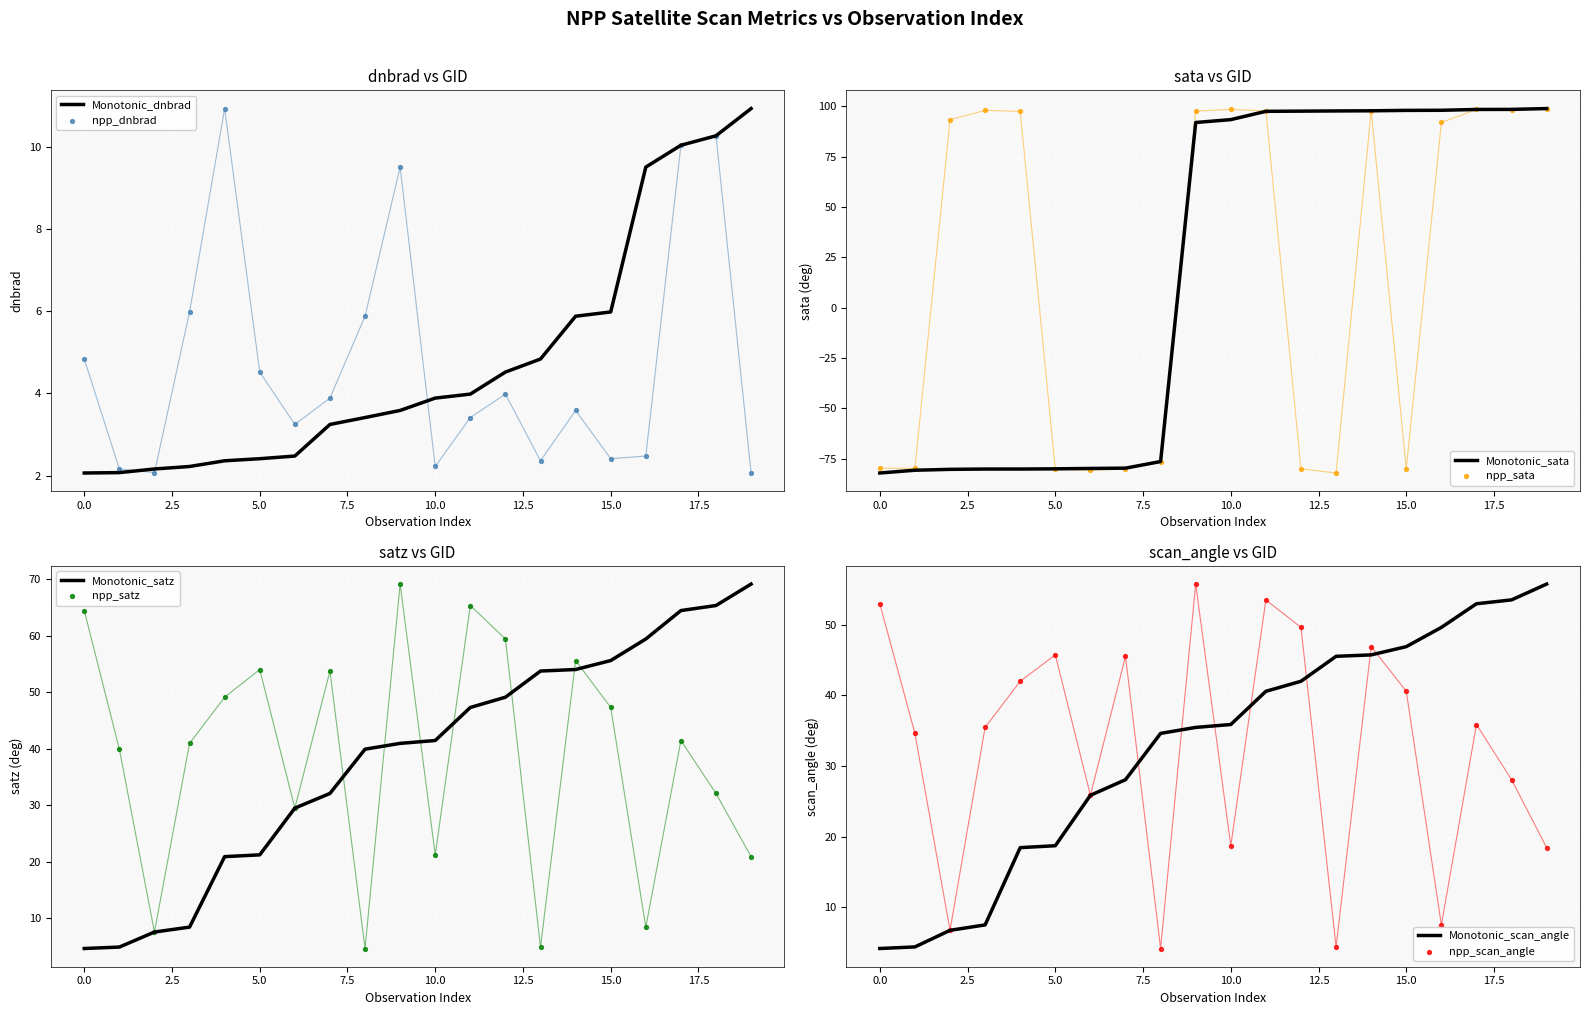

At how many categories does at least one series exceed -45?

20